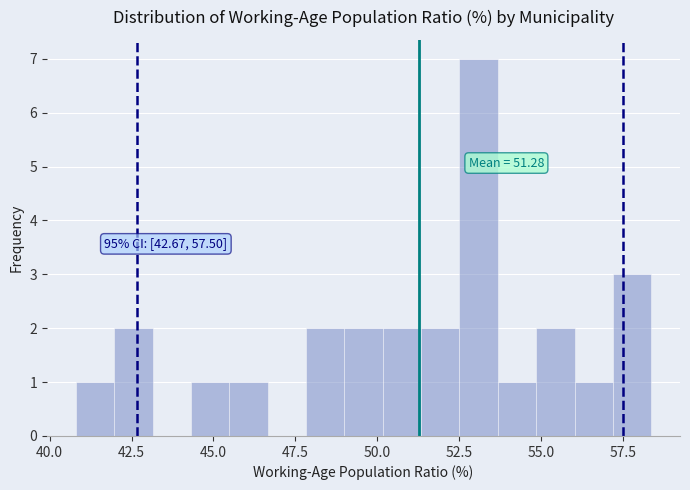

Read against the x-axis, roughly where is the centre of the tallest bar?

53.0